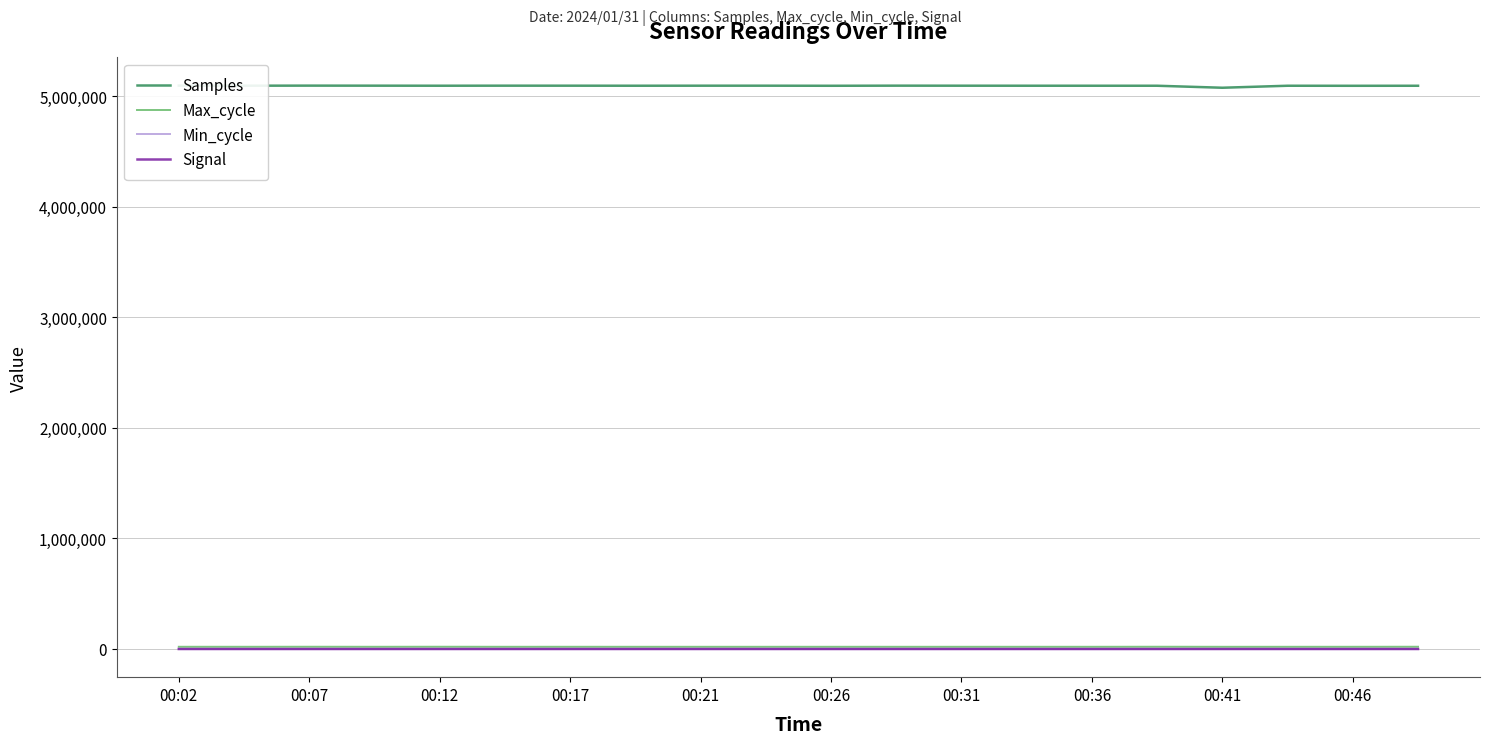

What is the difference between the highest and lowest values at 00:31?

5097231